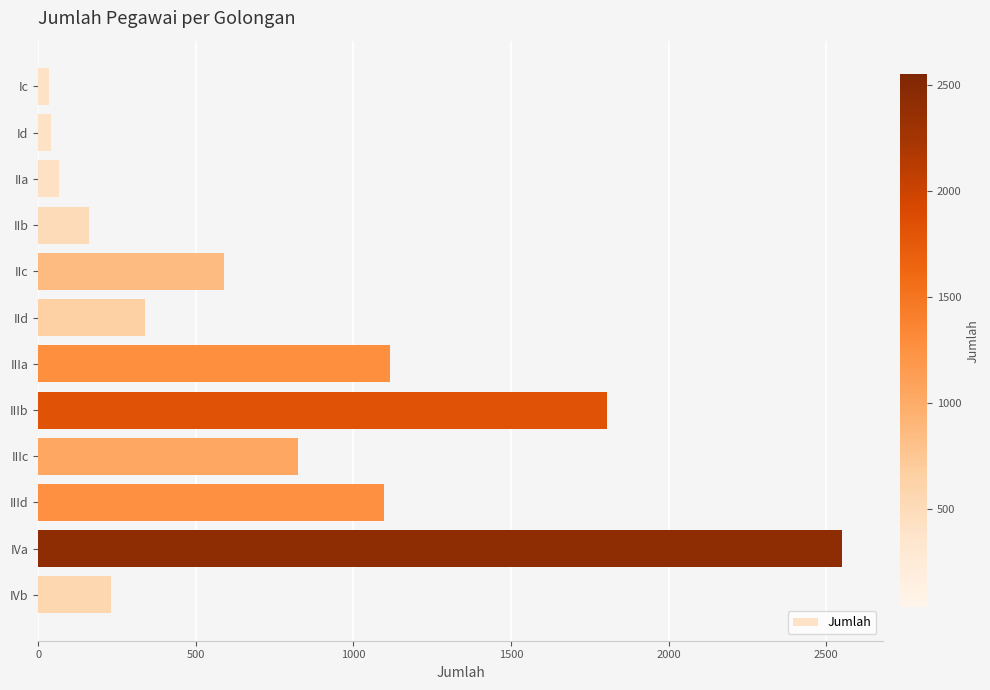

Between IIc and IIb, which is larger?

IIc